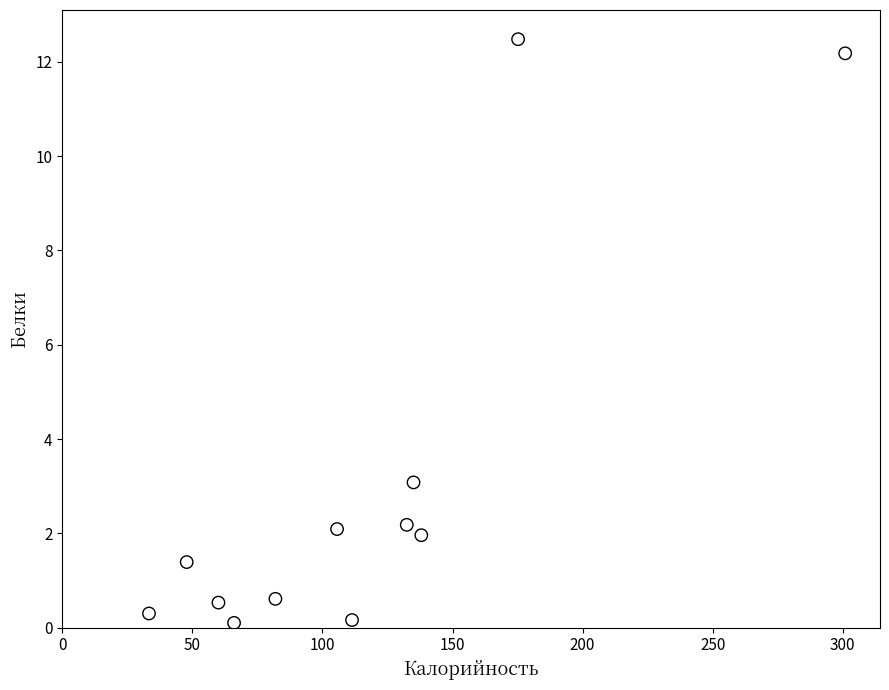

What Y value in the scatter plot is closest to 6?

3.1